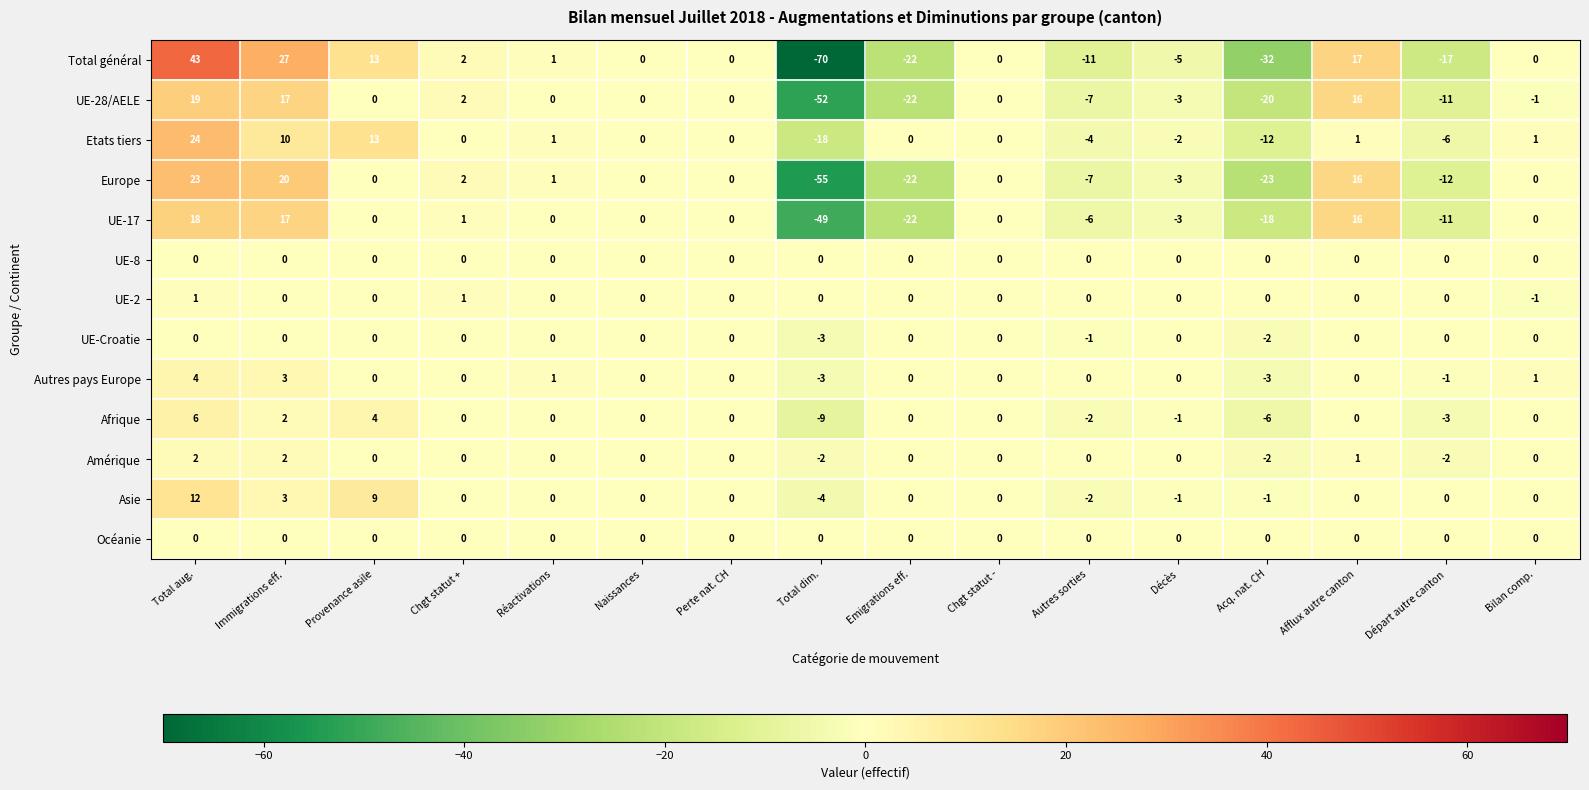

What is the total value across all series at Immigrations eff.?

101